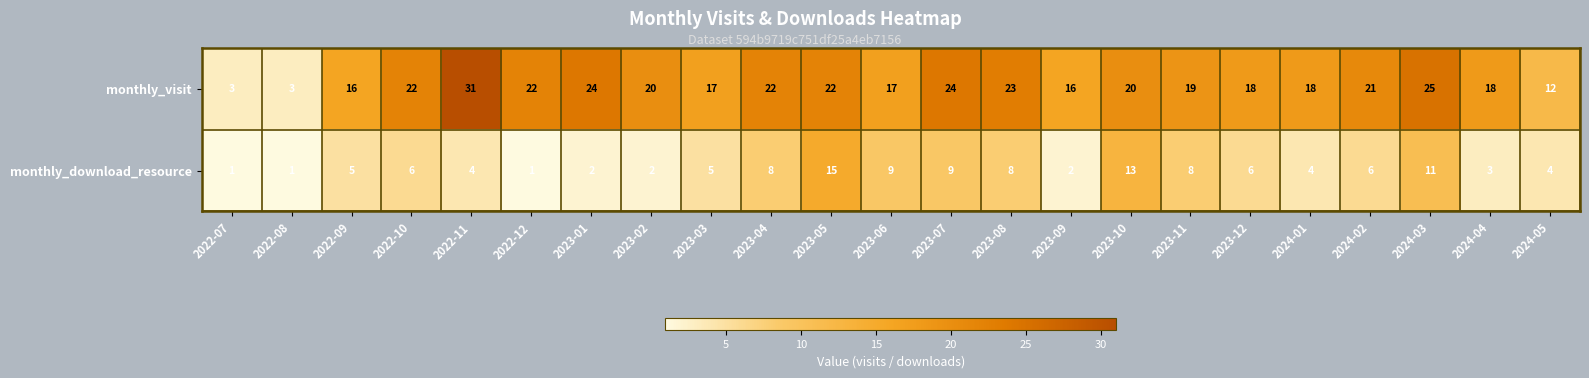

At which label does monthly_visit reach its peak?

2022-11